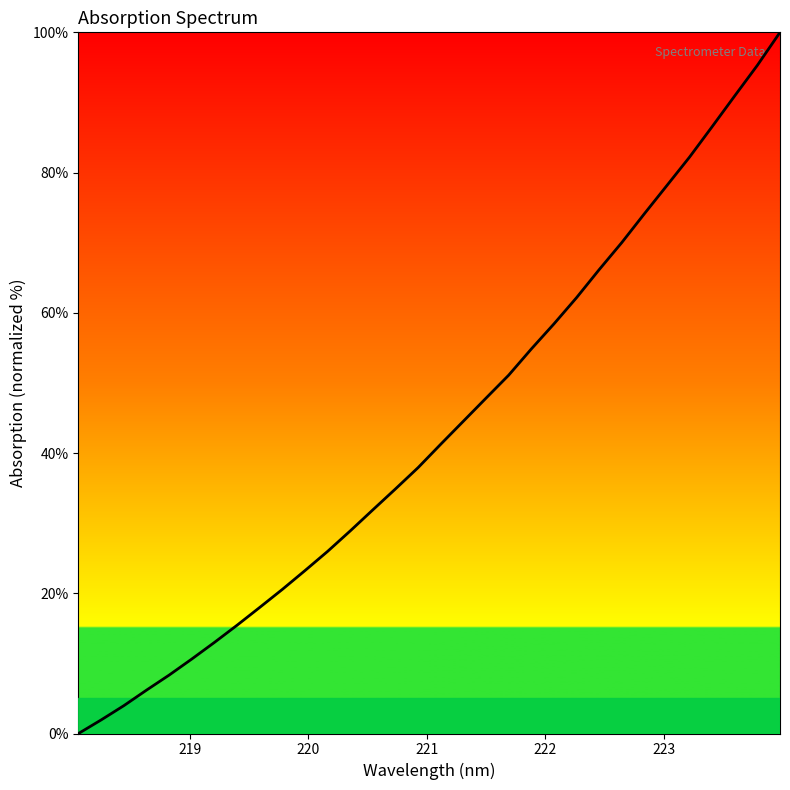

What is the maximum value shown in the chart?

100.0